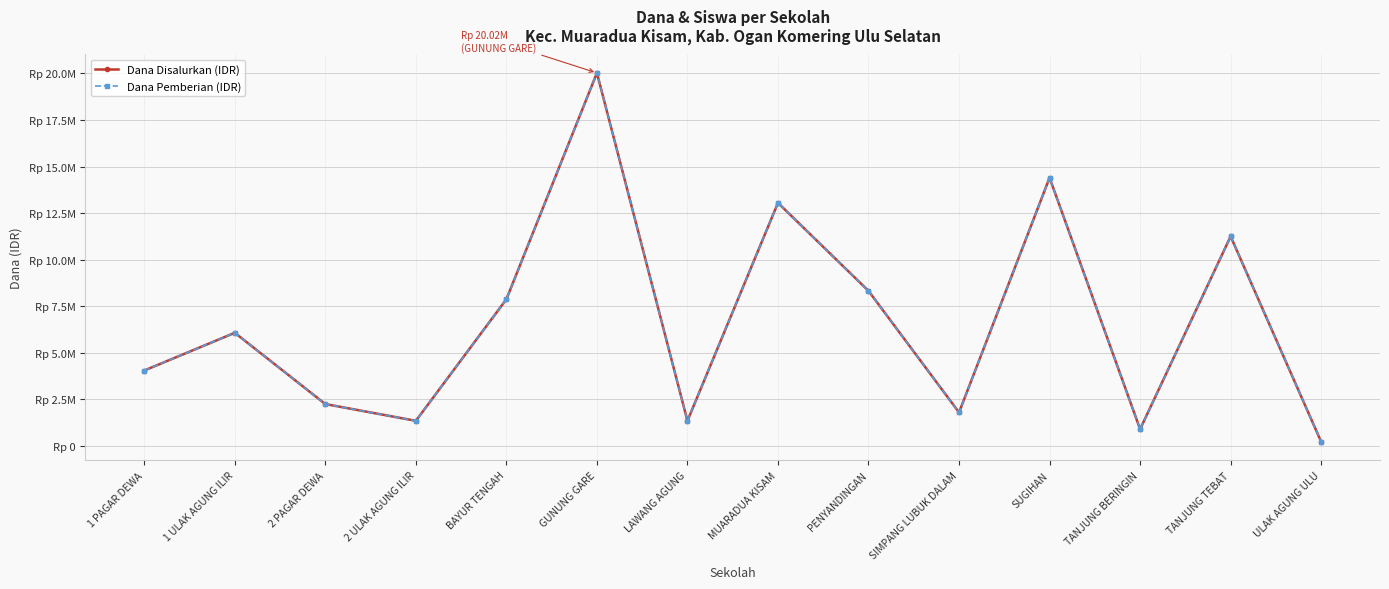

What is the lowest value of the Dana Pemberian (IDR) series?

225000